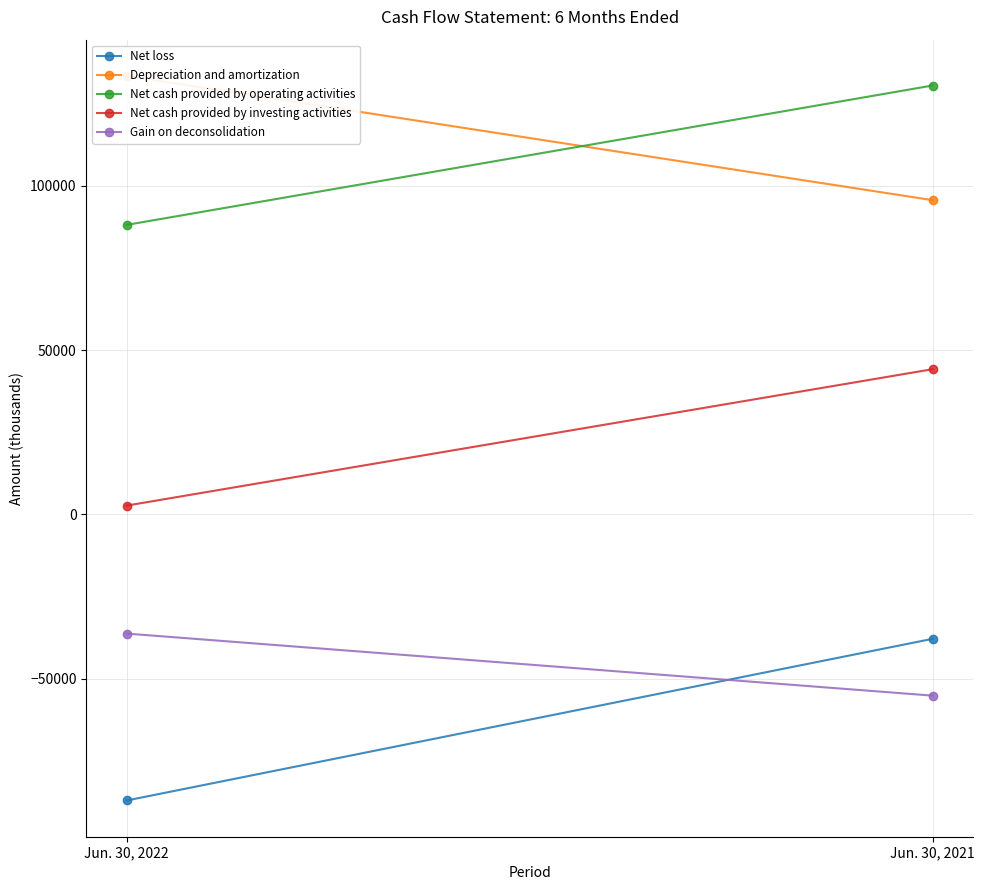

Rank the series by their maximum value, from highest to lowest.

Depreciation and amortization, Net cash provided by operating activities, Net cash provided by investing activities, Gain on deconsolidation, Net loss